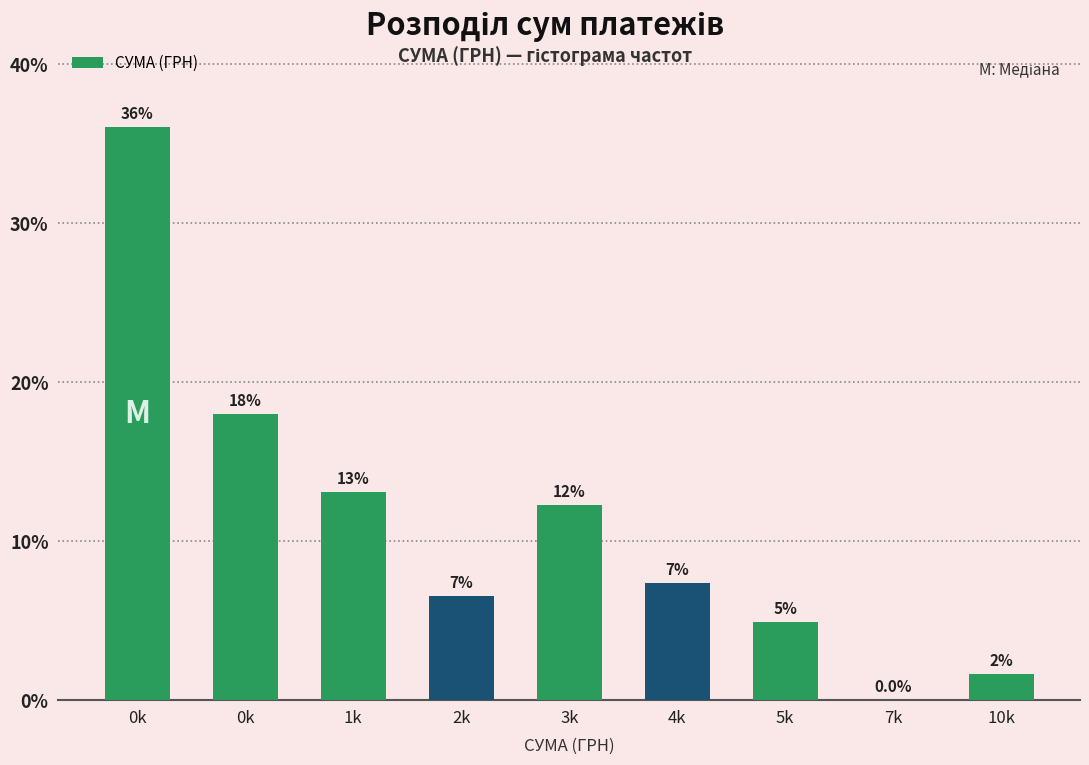

Are the bars horizontal?

No